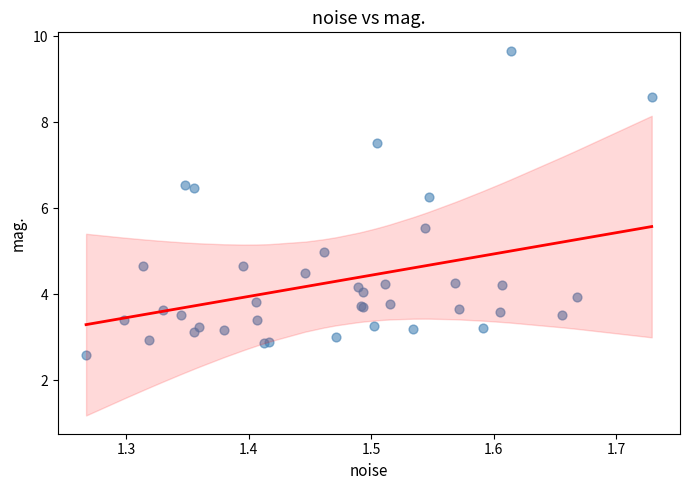

What Y value in the scatter plot is closest to 6?

6.3